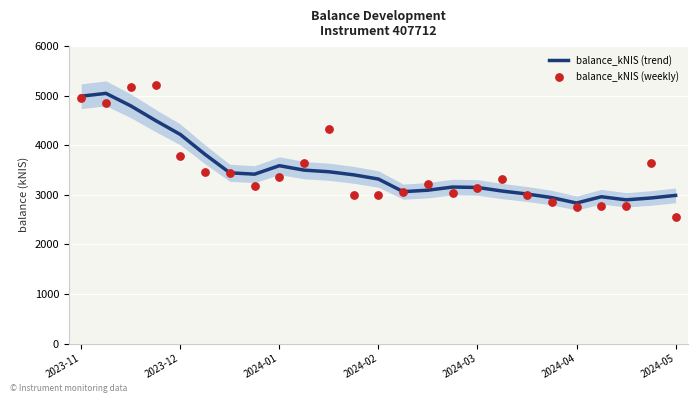

What are all the series names shown in the legend?

balance_kNIS (trend), balance_kNIS (weekly)